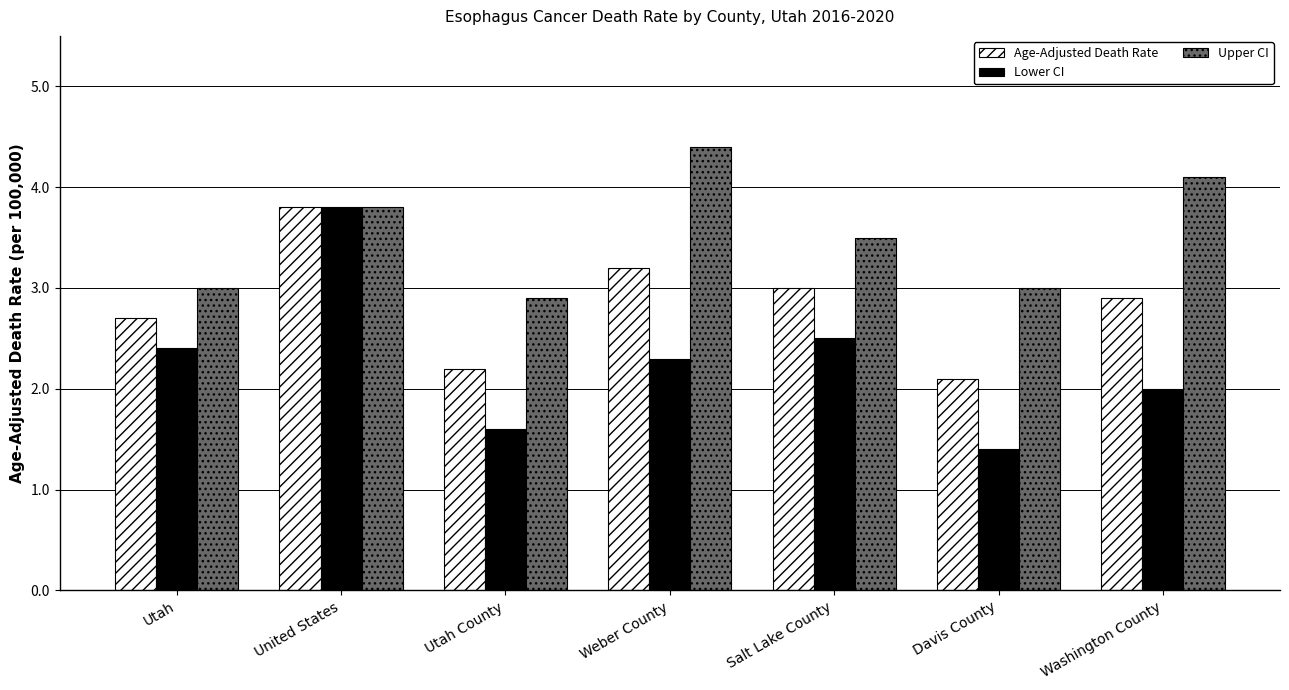

What is the average value of the Upper CI series?

3.5